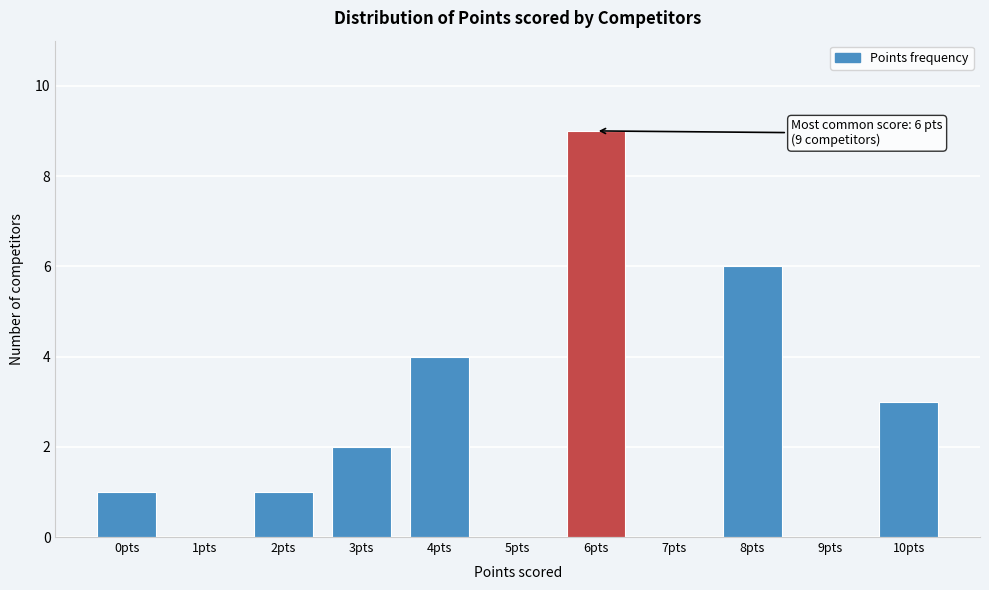

Reading right to left, what are all the values shown in this chart?

10pts=3	9pts=0	8pts=6	7pts=0	6pts=9	5pts=0	4pts=4	3pts=2	2pts=1	1pts=0	0pts=1